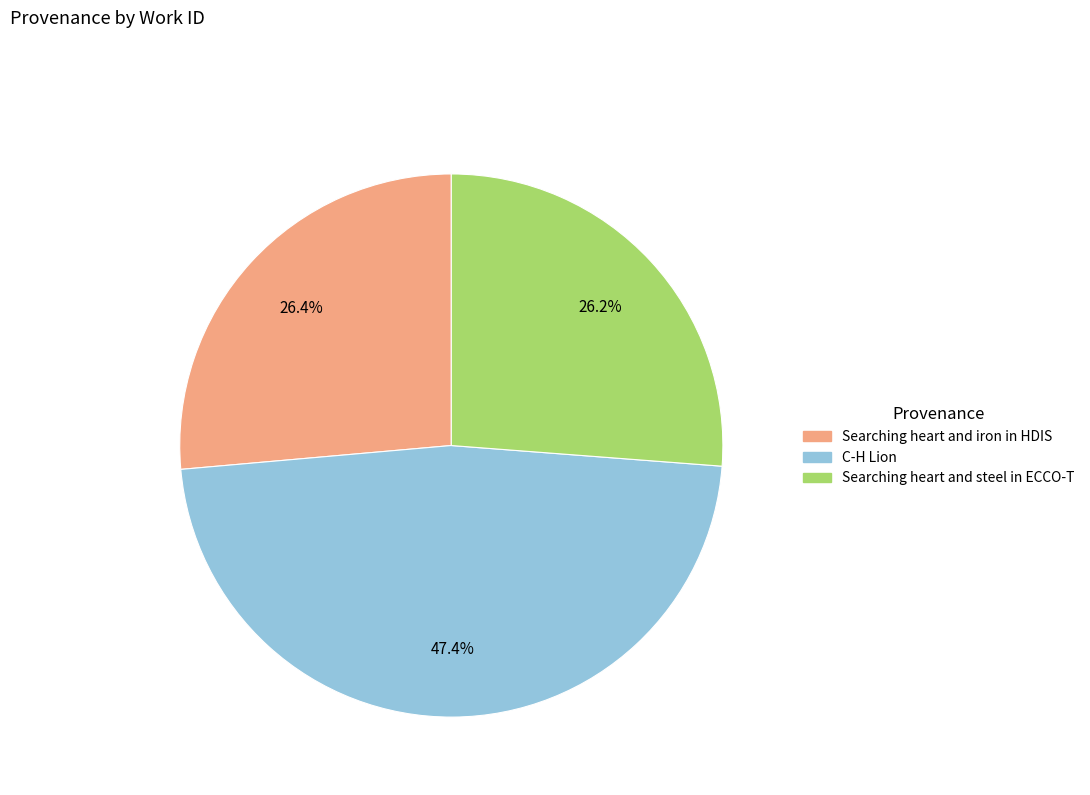

Approximately how many times larger is the value at C-H Lion compared to Searching heart and steel in ECCO-T?

1.8